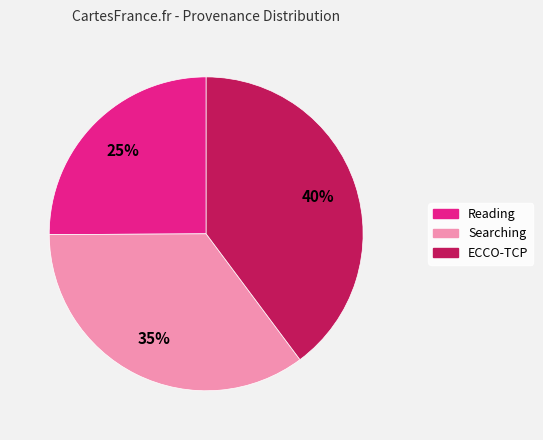

To the nearest percent, what portion does Reading represent?

25%